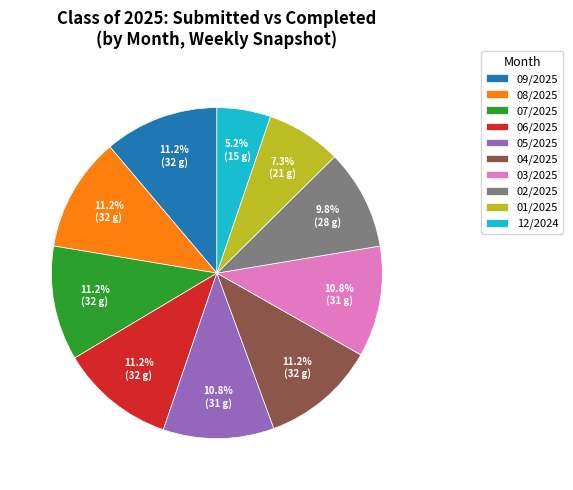

Is there a majority slice in this chart?

No